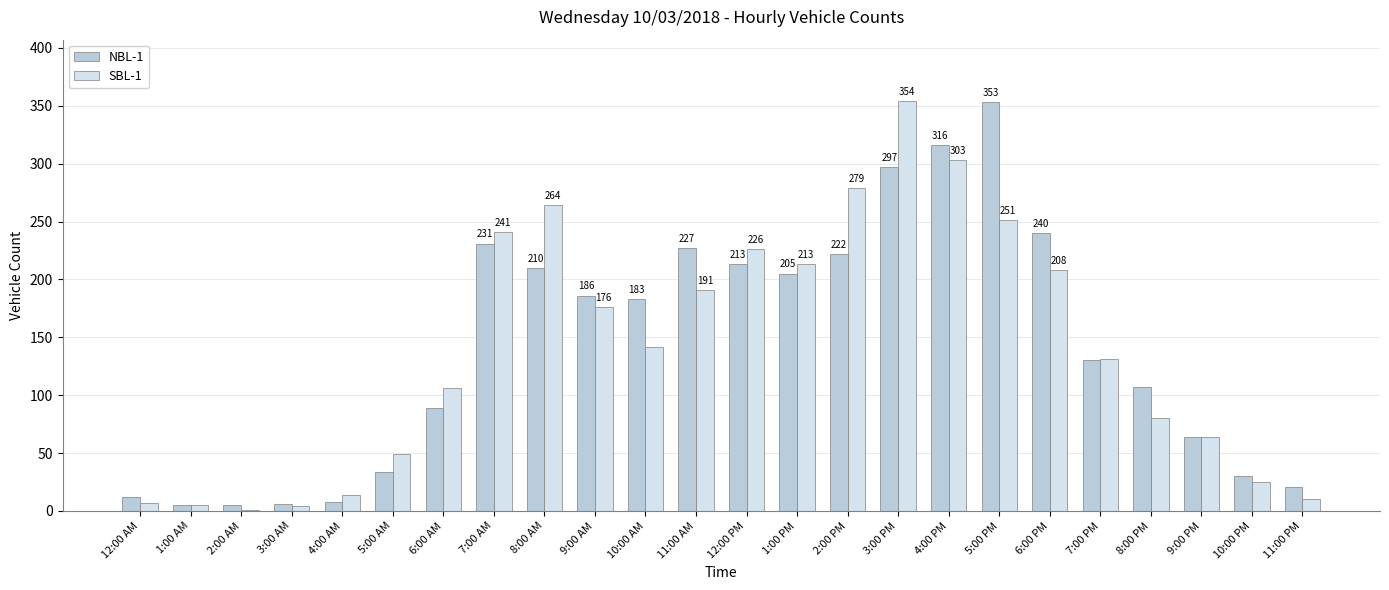

At which category is the sum across all series the highest?

3:00 PM